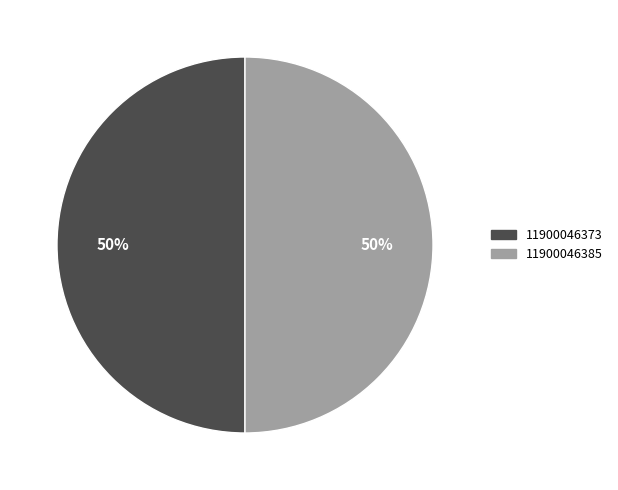

Approximately how many times larger is the value at 11900046373 compared to 11900046385?

1.0